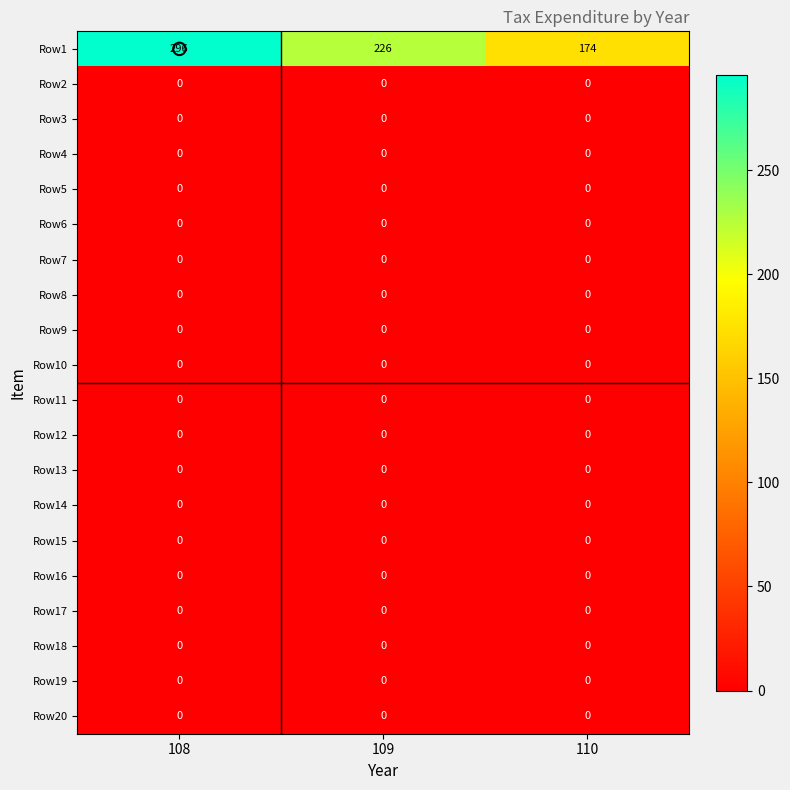

Which label corresponds to the largest value in the chart?

108